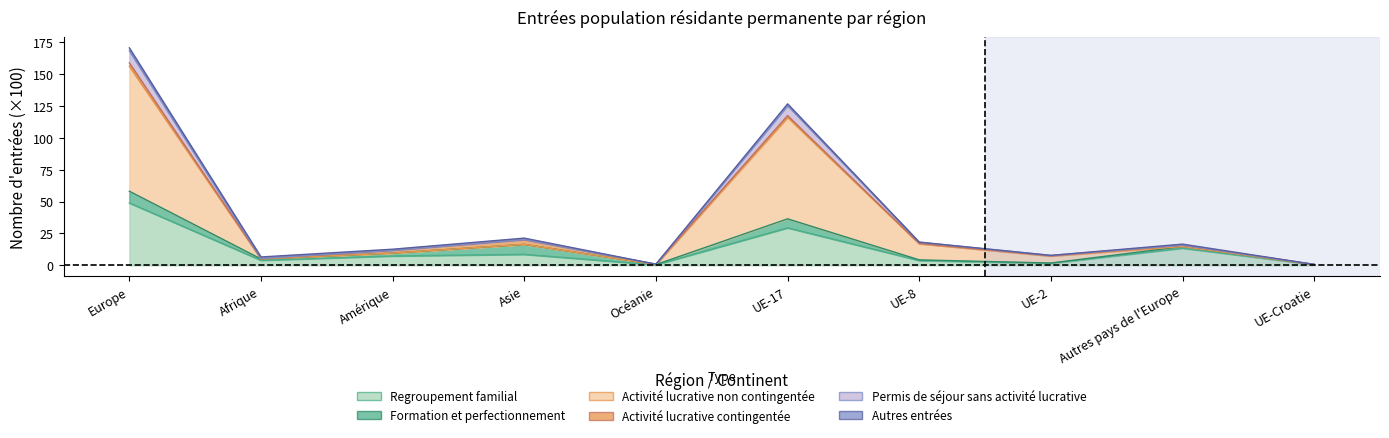

Is it true that Permis de séjour sans activité lucrative equals 293.8 at Europe?

False